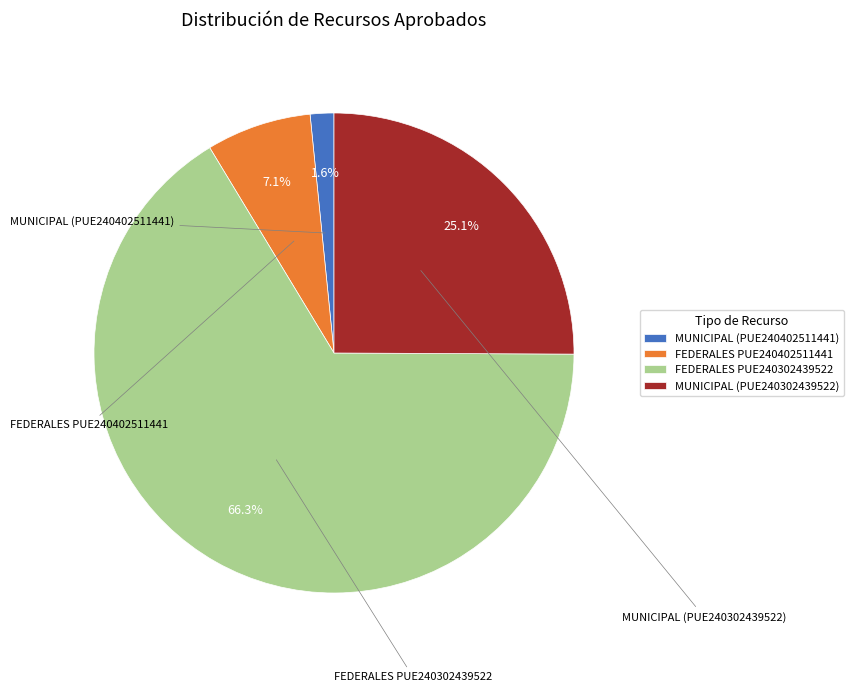

What is the majority slice?

FEDERALES PUE240302439522